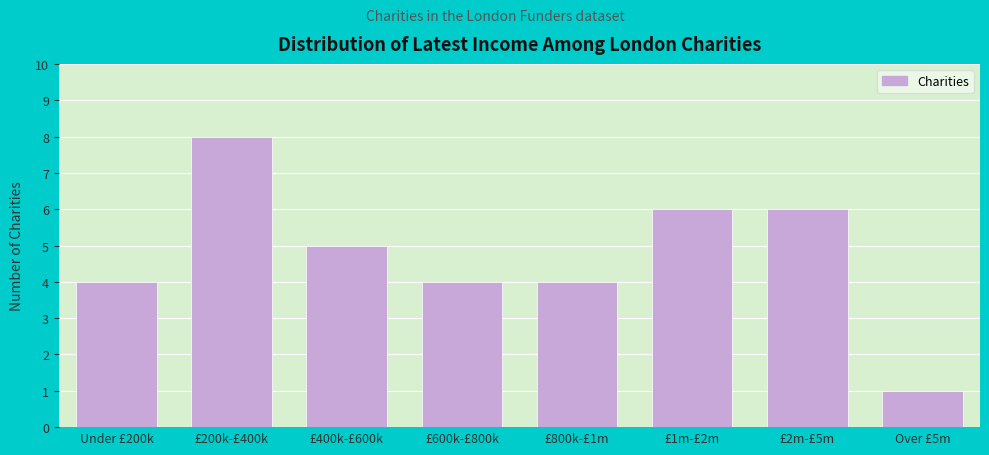

Reading left to right, what are all the values shown in this chart?

4	8	5	4	4	6	6	1